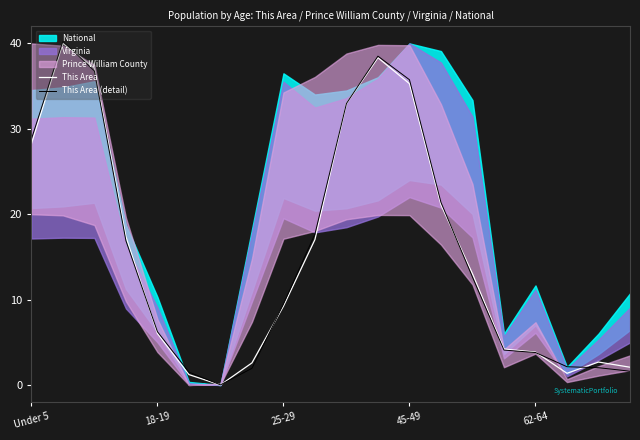

What position from the left is 12?

13